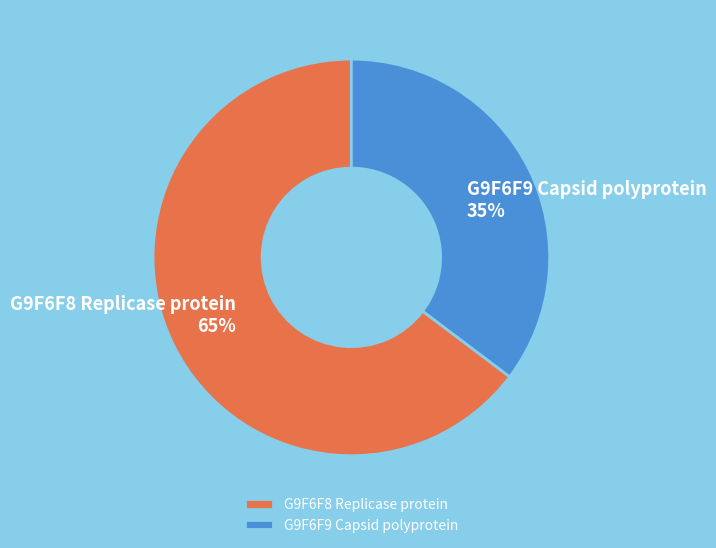

Which slice is the smallest?

G9F6F9 Capsid polyprotein